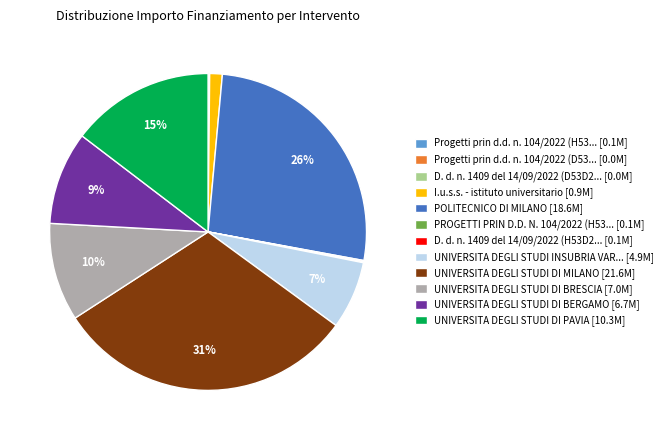

True or false: POLITECNICO DI MILANO [18.6M] accounts for 15% of the total.

False